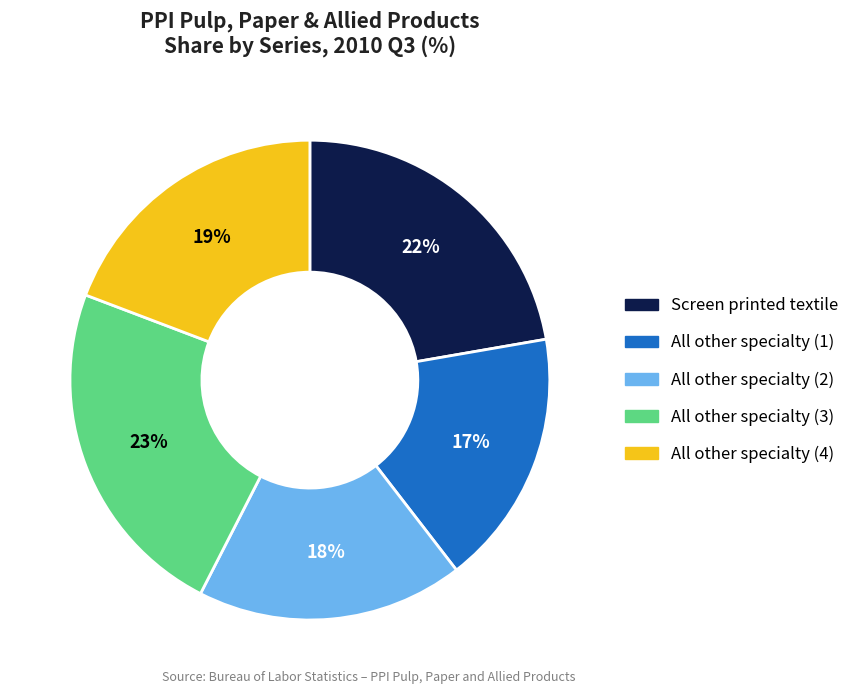

Is there a majority slice in this chart?

No